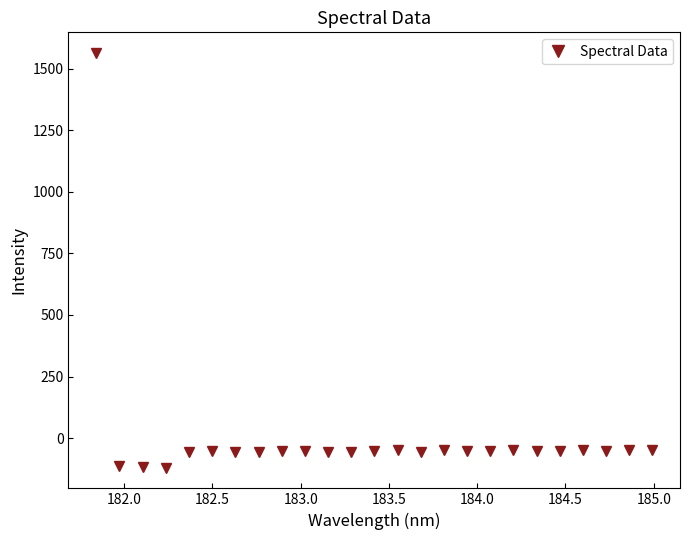

What is the average value?

4.7